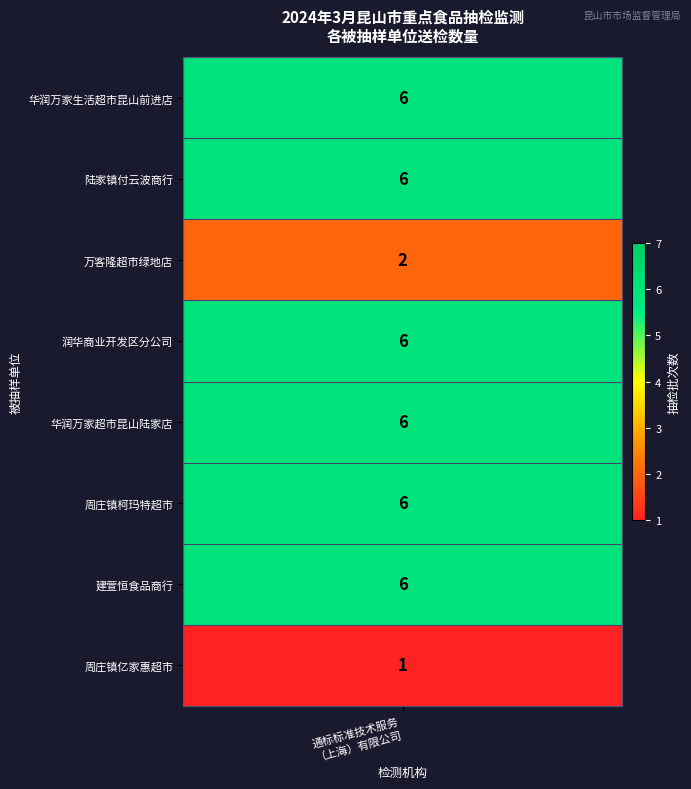

Which has a higher value, 昆山开发区万客隆超市绿地世纪家园加盟店 or 华润万家生活超市（浙江）有限公司昆山前进店?

华润万家生活超市（浙江）有限公司昆山前进店